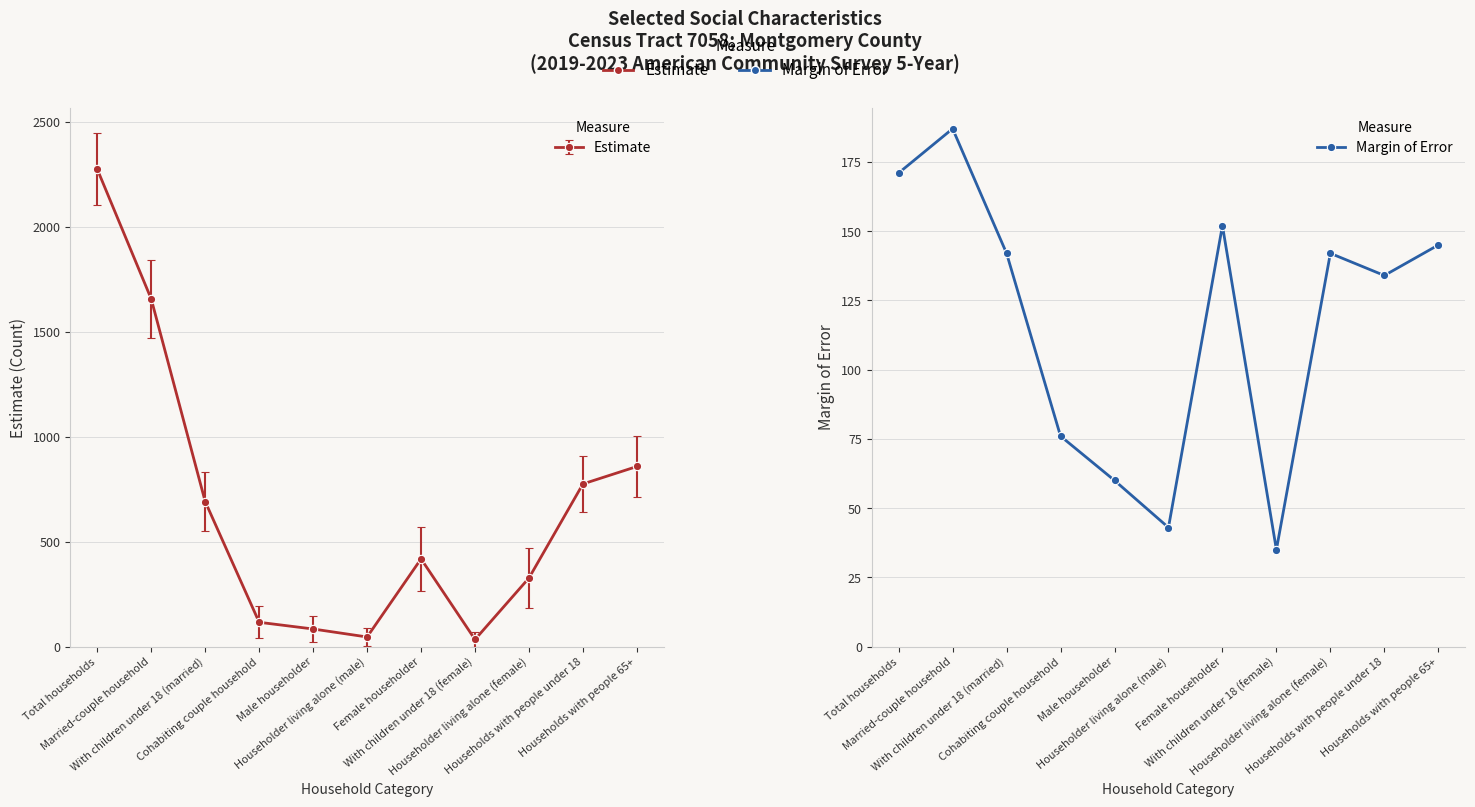

What is the label of the 3rd point from the left?

With children under 18 (married)